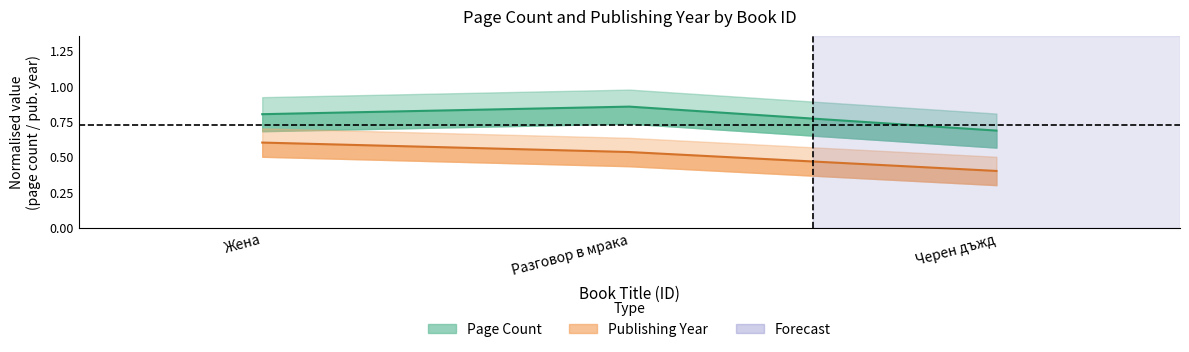

What is the label of the 3rd point from the right?

Жена